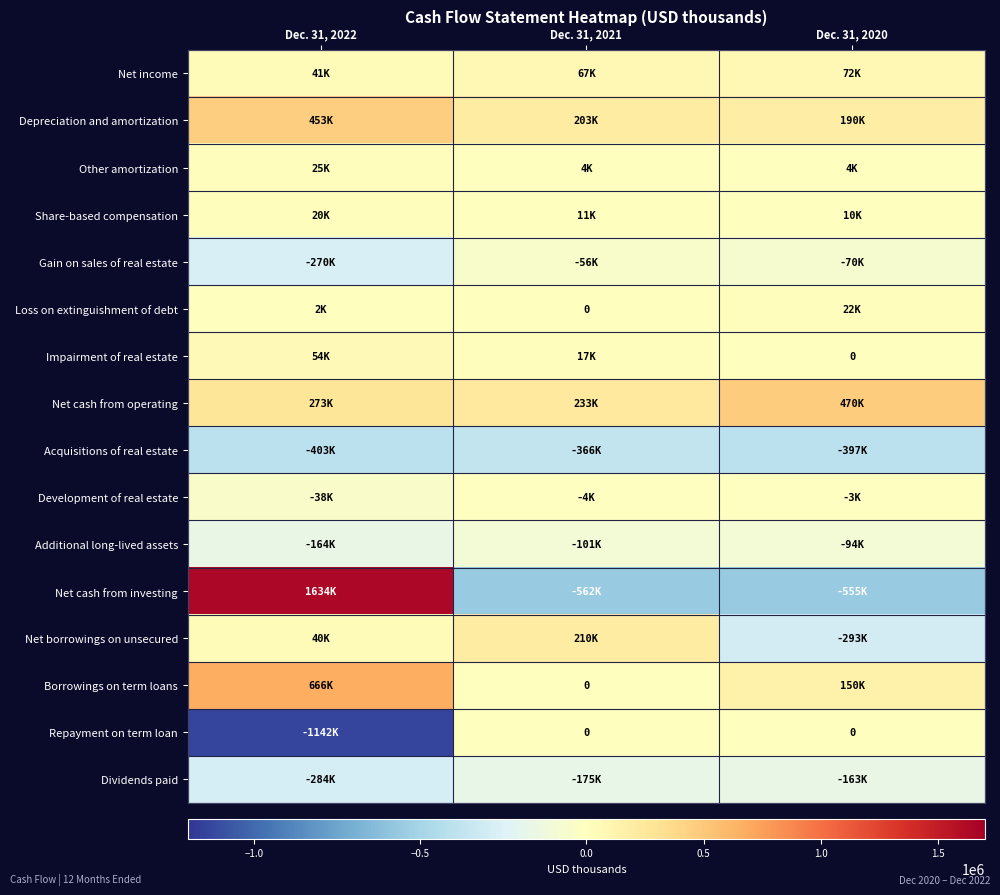

What is the sum of the Net cash from investing values at Dec. 31, 2022 and Dec. 31, 2021?

1071891